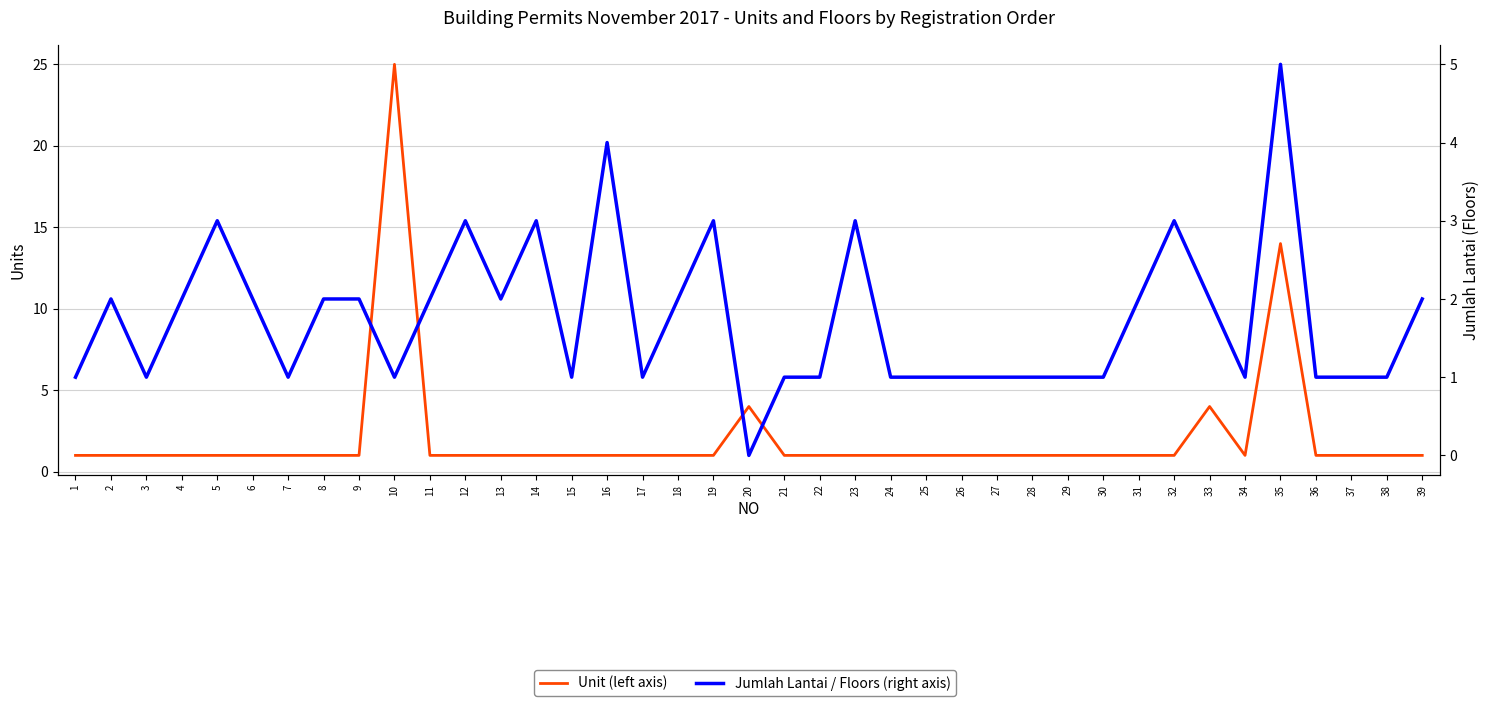

How many lines are shown in the chart?

2